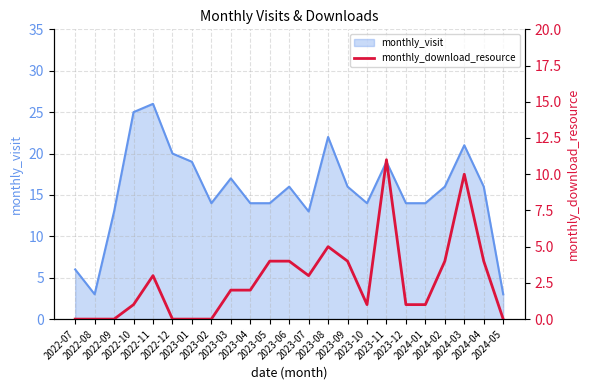

What is the maximum value for monthly_visit?

26